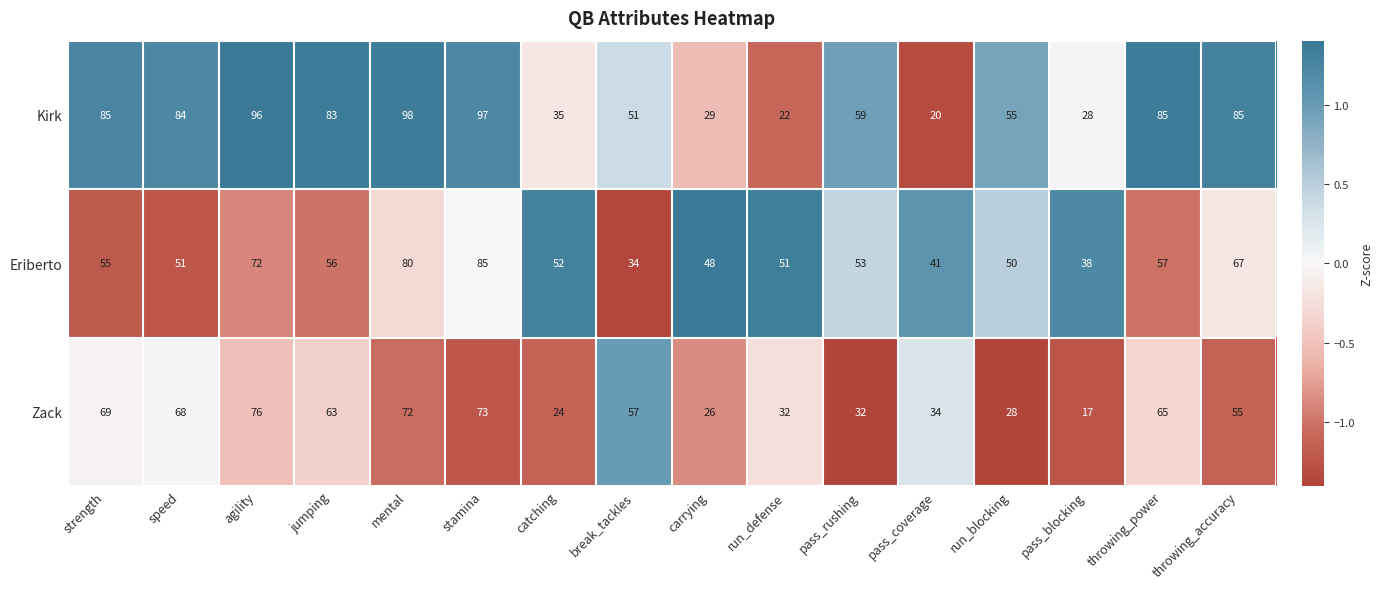

Where is Kirk nearest to the value 59?

pass_rushing